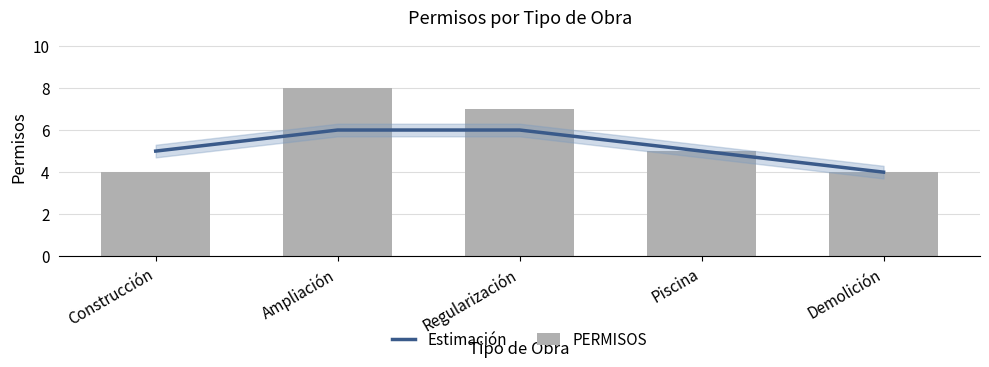

Reading left to right, extract all data points from this chart.

Estimación: Construcción=5	Ampliación=6	Regularización=6	Piscina=5	Demolición=4
PERMISOS: Construcción=4	Ampliación=8	Regularización=7	Piscina=5	Demolición=4